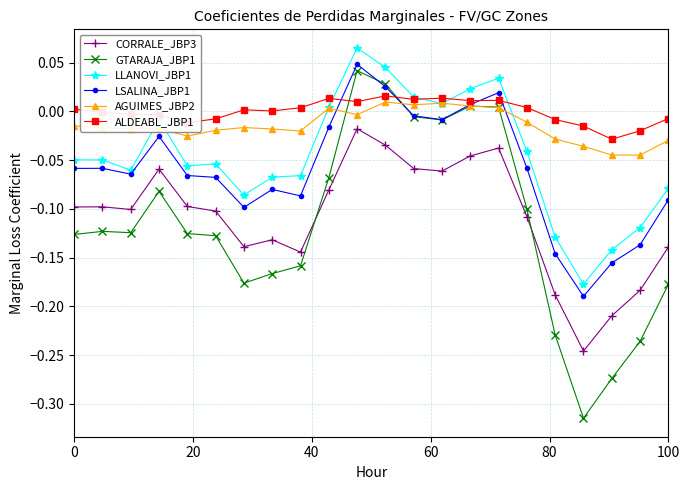

What is the difference between the maximum and minimum values in the LSALINA_JBP1 series?

0.2